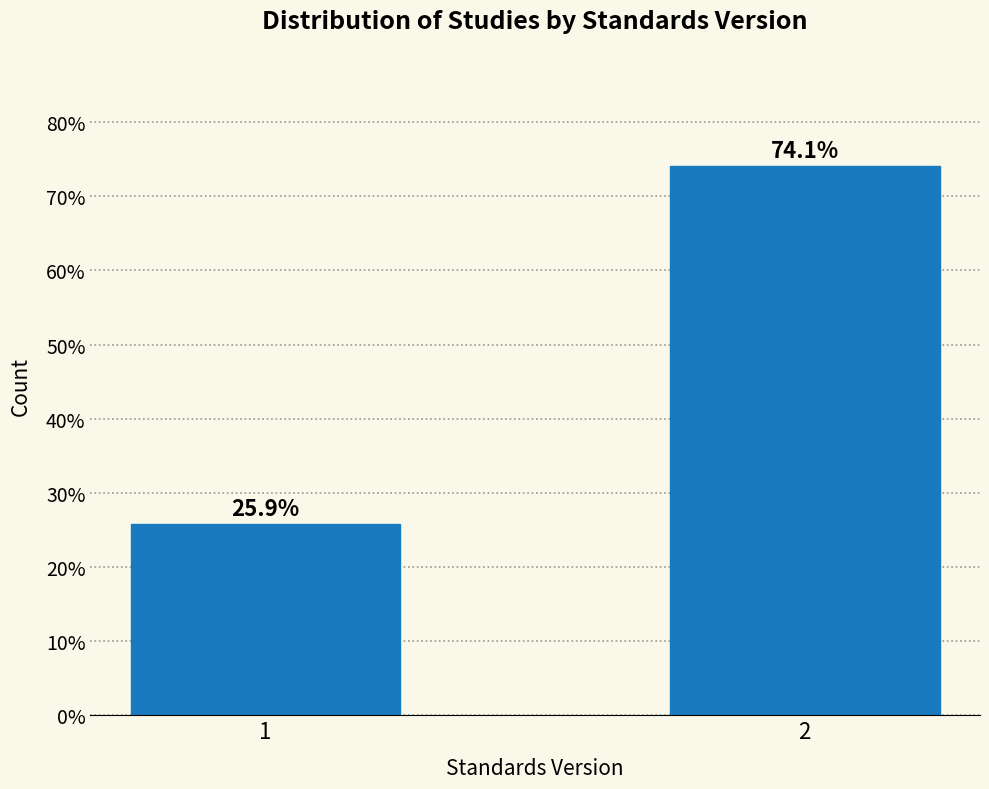

Reading right to left, list all the values displayed in this chart.

2=74.1	1=25.9